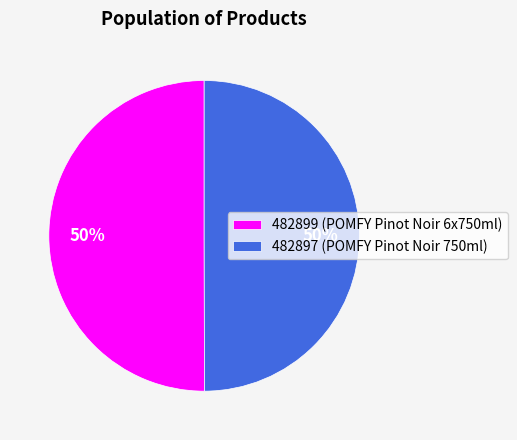

Is it true that 482899 is 60% of the pie?

False